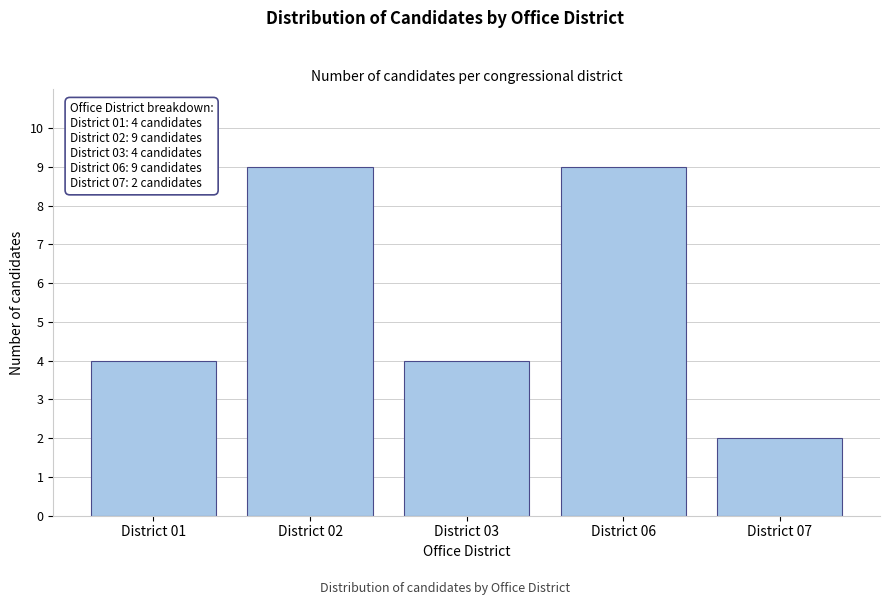

Reading left to right, what are all the values shown in this chart?

District 01=4	District 02=9	District 03=4	District 06=9	District 07=2